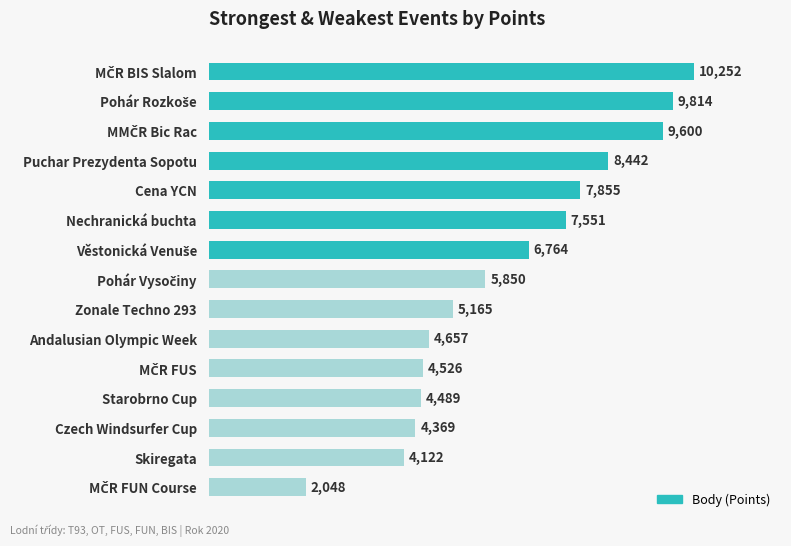

How many bars are there in total?

15